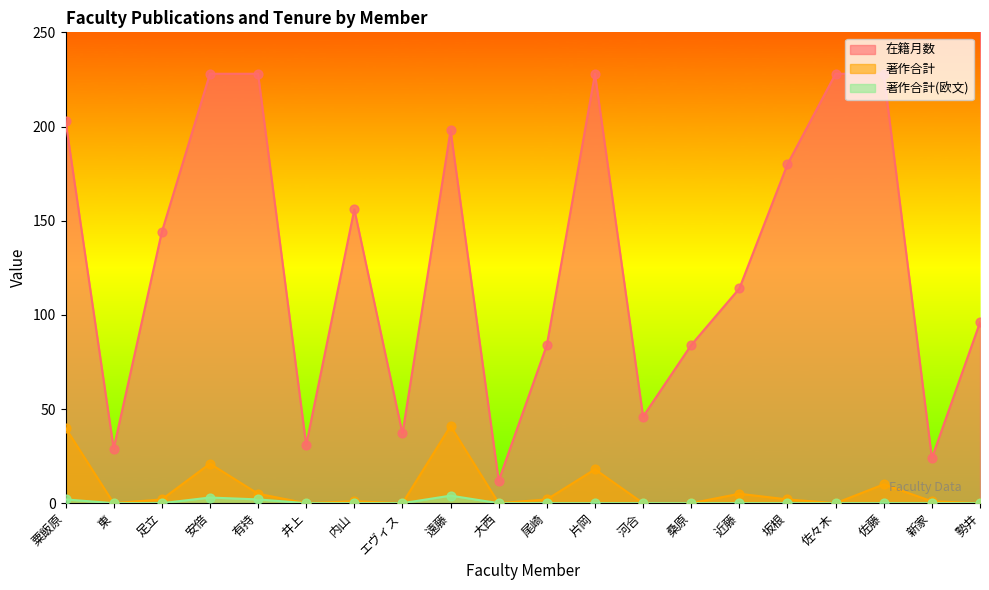

Which series has the largest Y range (max minus min)?

在籍月数